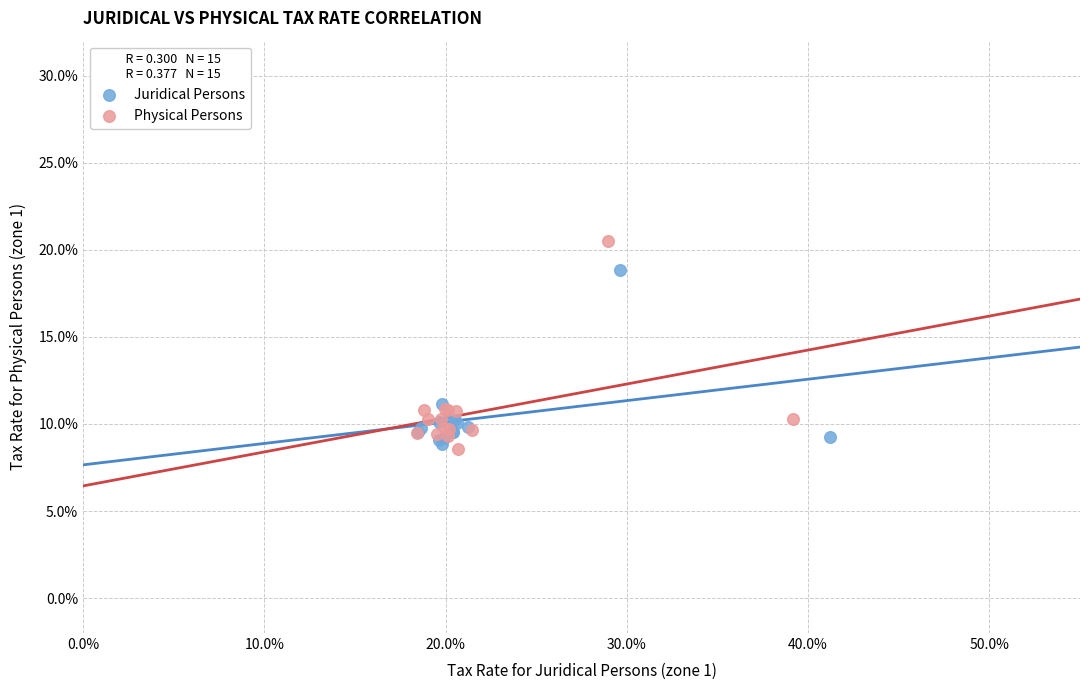

Which series reaches the maximum Y coordinate?

Physical Persons